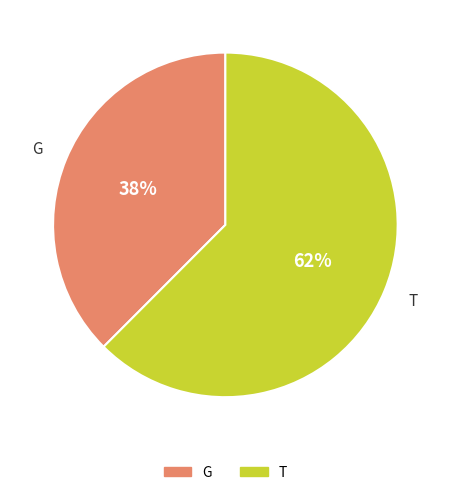

What percentage is the T slice, to the nearest percent?

62%